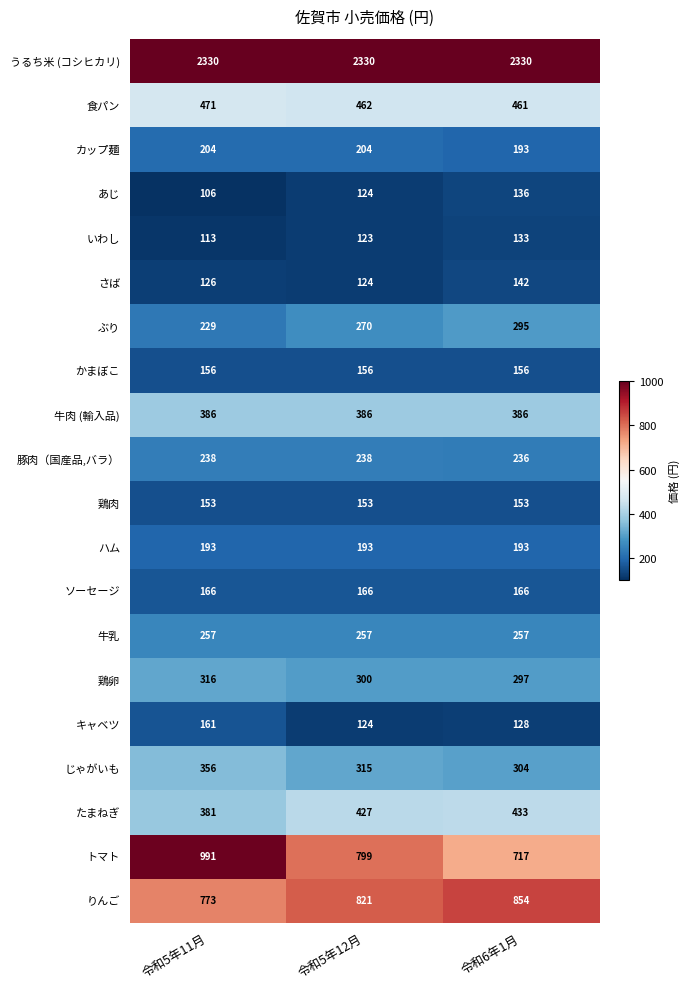

Read the トマト value at 令和5年11月, to the nearest 50.

1000